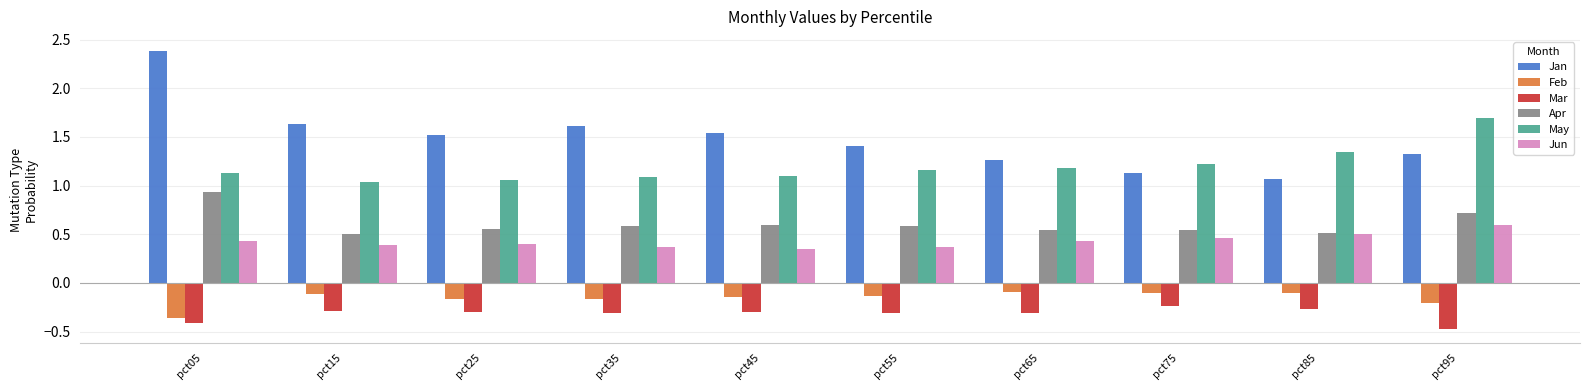

List the series in order of their peak value, highest first.

Jan, May, Apr, Jun, Feb, Mar